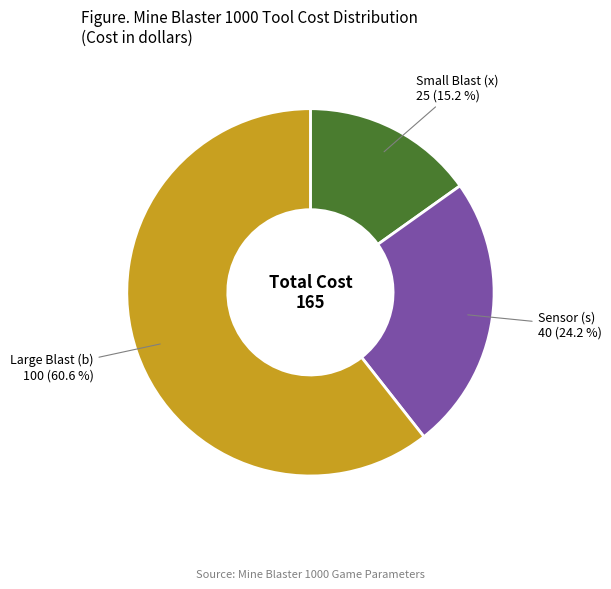

Count the number of slices in the pie.

3